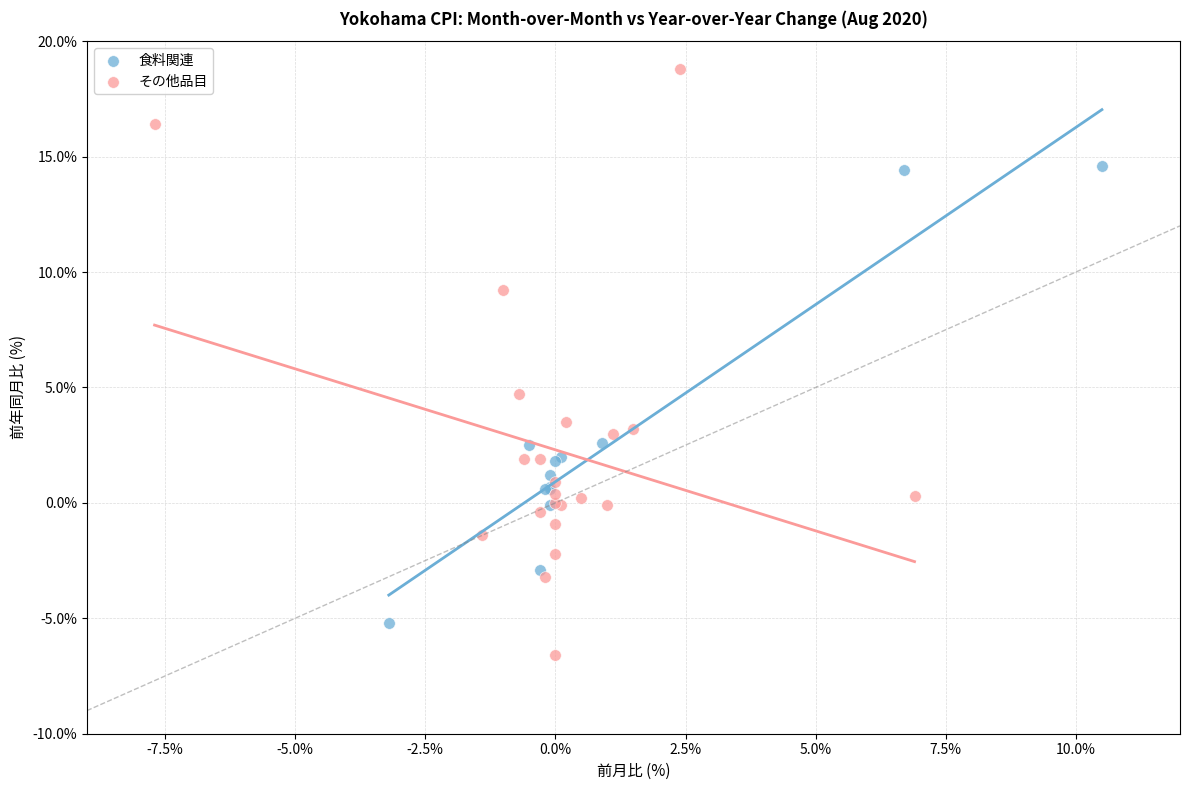

Which series contains the lowest Y value?

その他品目